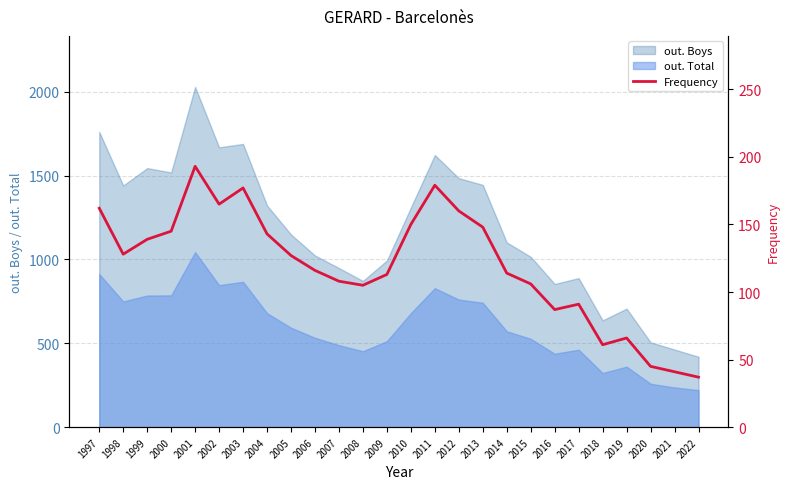

What is the difference between the second highest and minimum values?

142